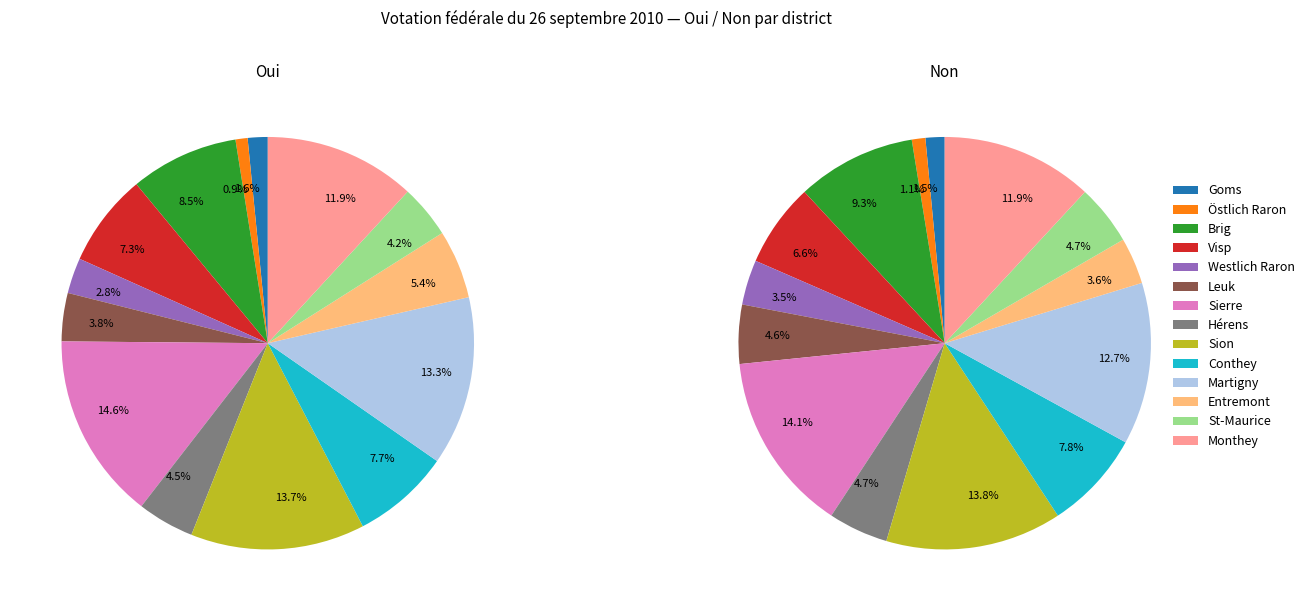

What is the largest slice in the pie chart?

Sierre